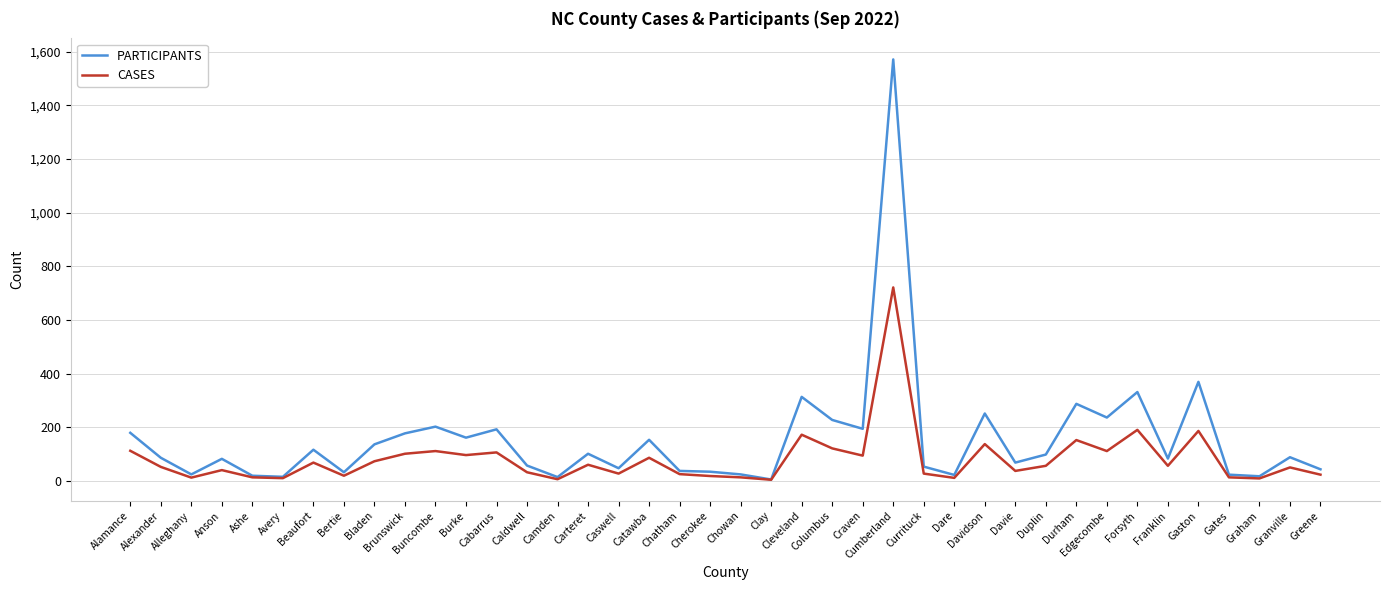

At which label is PARTICIPANTS closest to 788?

Gaston